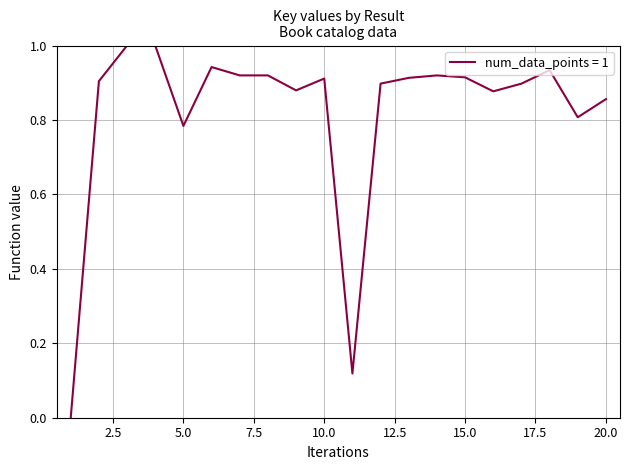

What is the greatest value displayed?

1.0